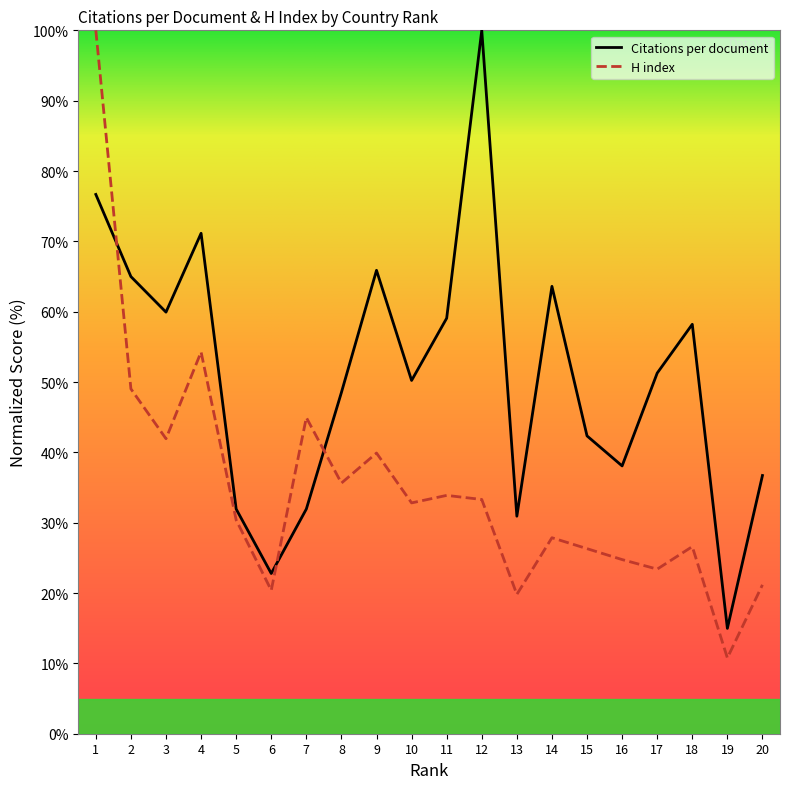

What is the maximum value shown in the chart?

100.0